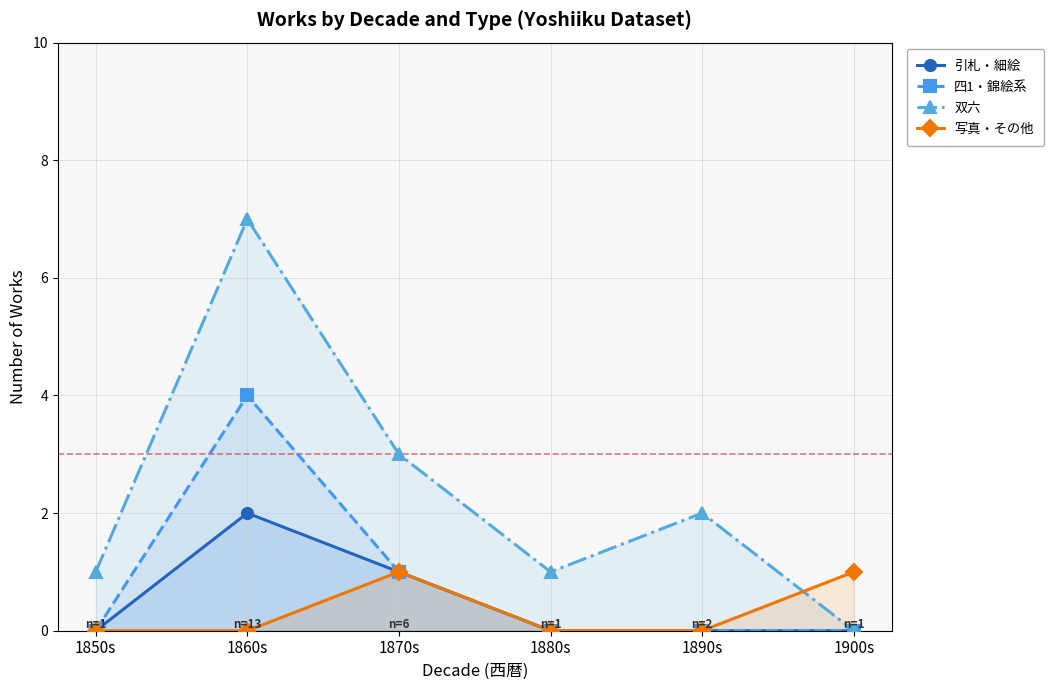

True or false: 四1・錦絵系 has more than 0 points higher than both neighbors.

True